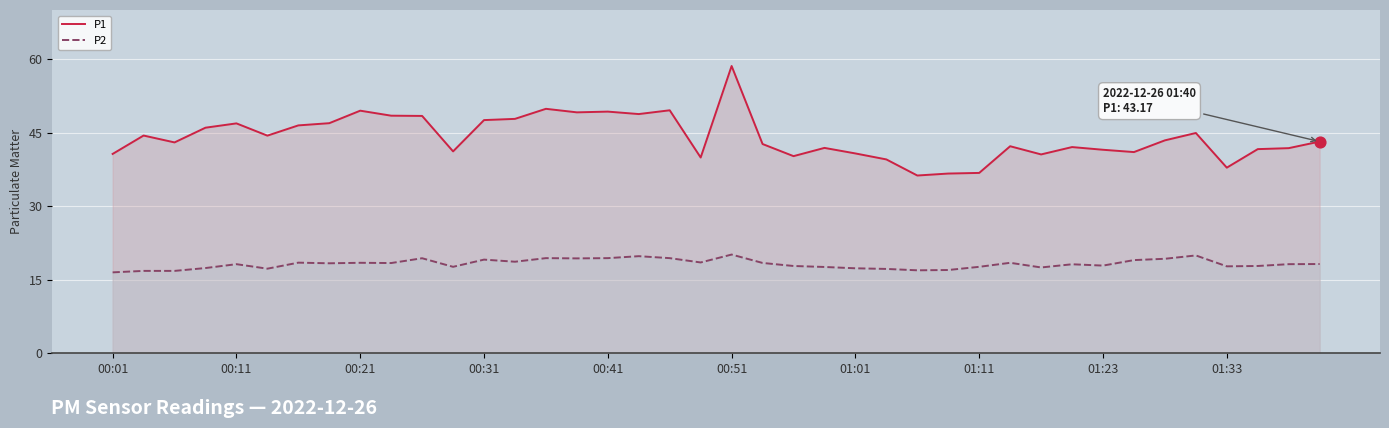

Which series reaches the minimum Y coordinate?

P2